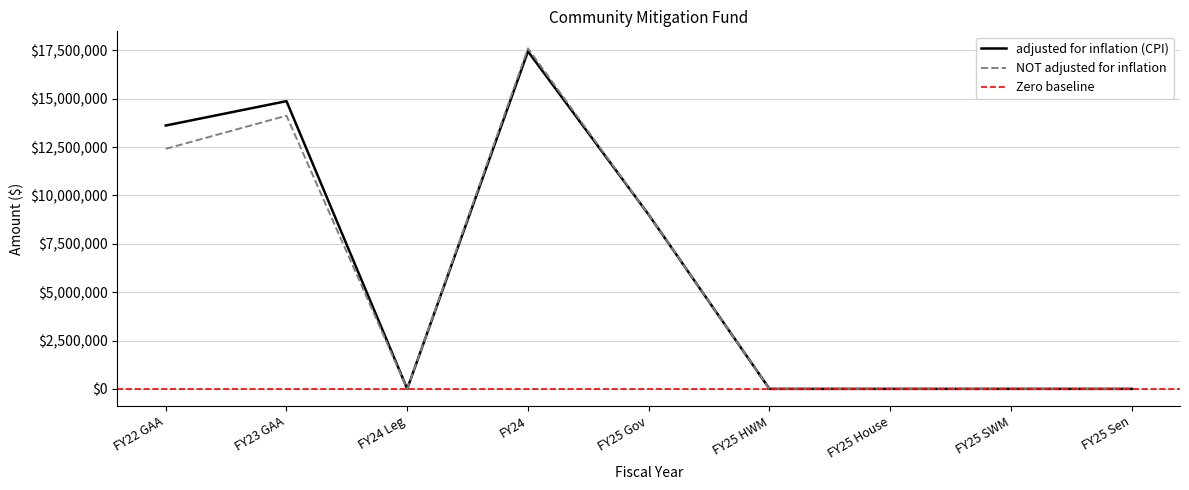

Where is the first local maximum for NOT adjusted for inflation?

FY23 GAA